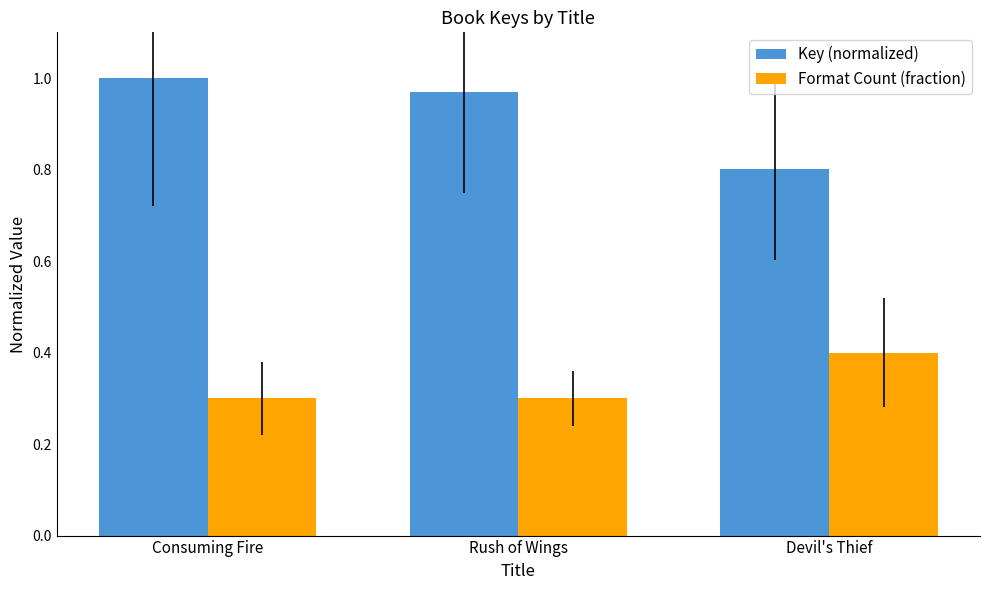

Rank the series by their maximum value, from lowest to highest.

Format Count (fraction), Key (normalized)